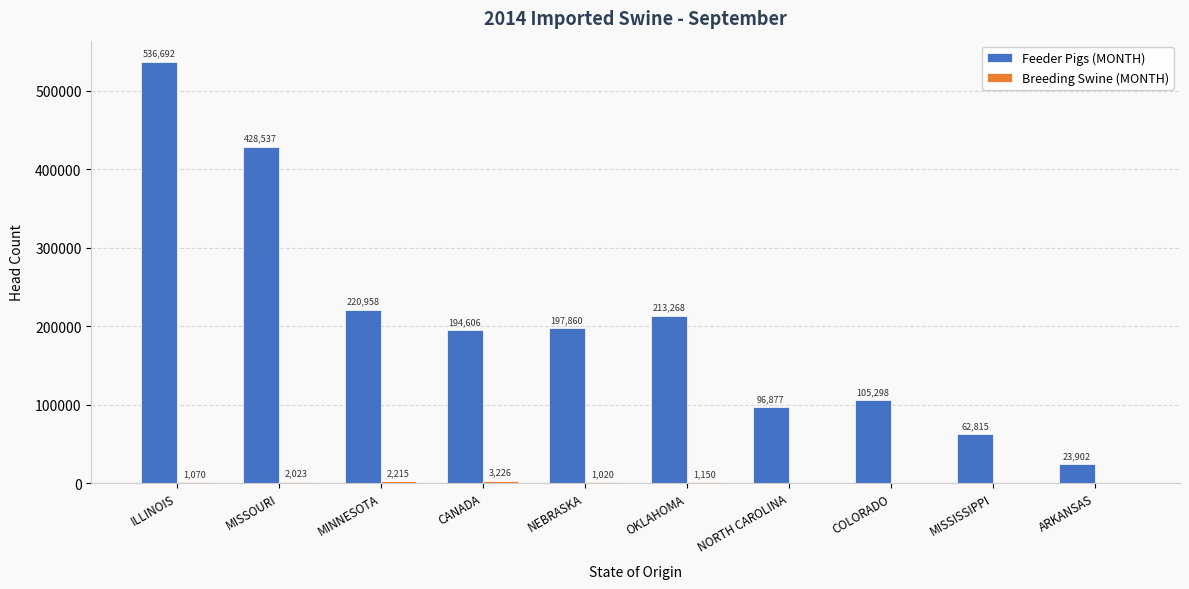

Which series changed the most between OKLAHOMA and MISSISSIPPI?

Feeder Pigs (MONTH)